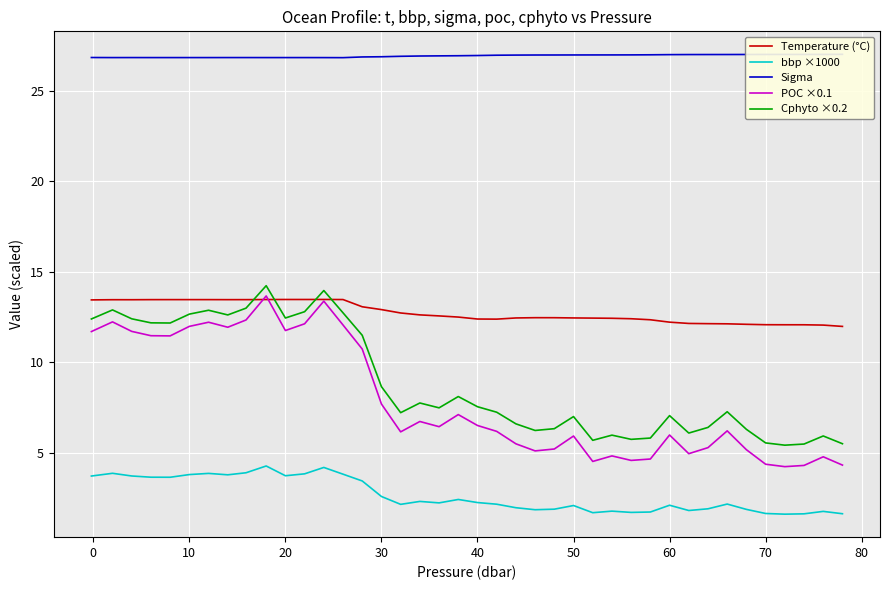

Is it true that Temperature (°C) equals 12.1 at 70?

True